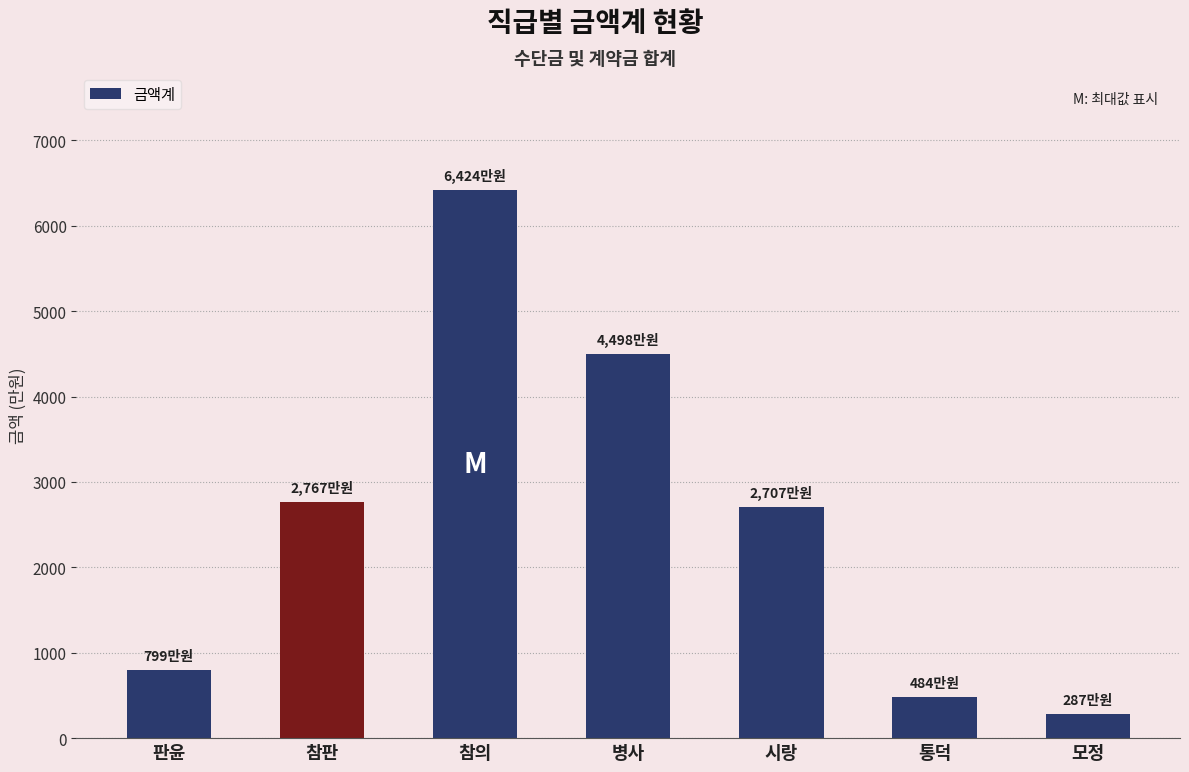

What is the approximate value at 판윤?

799